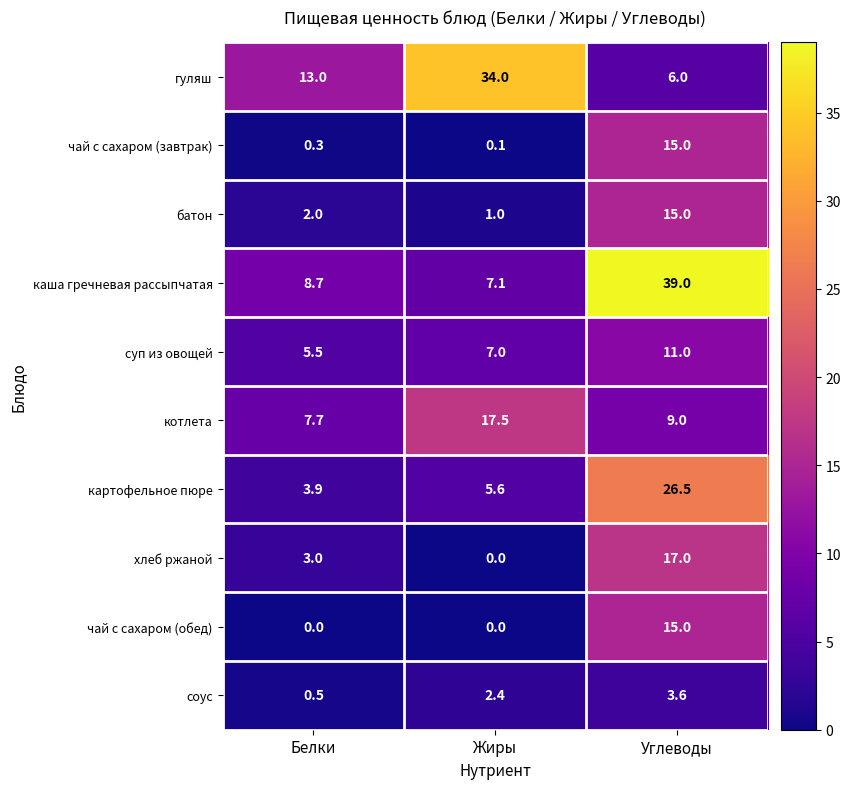

Read the соус value at Белки.

0.5